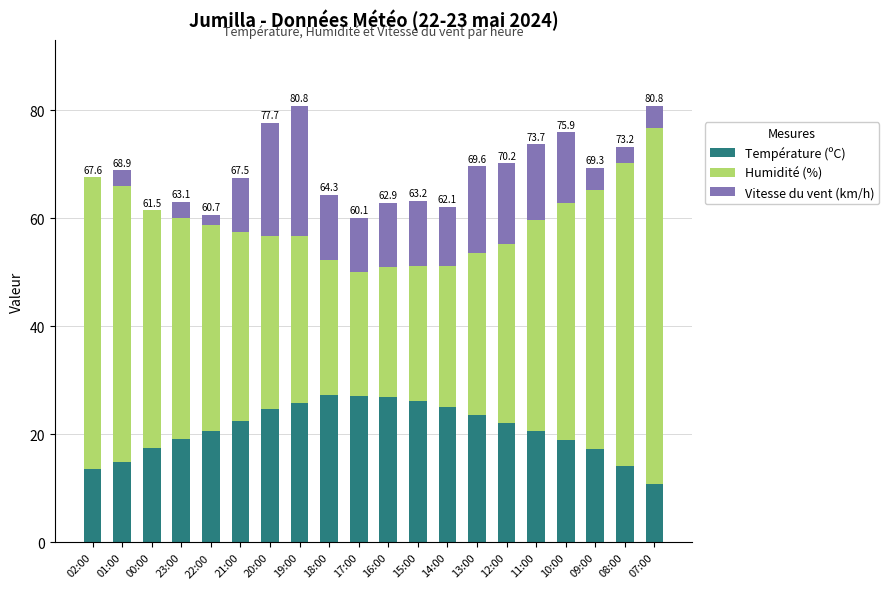

True or false: Température (ºC) has a value of 25.1 at 14:00.

True